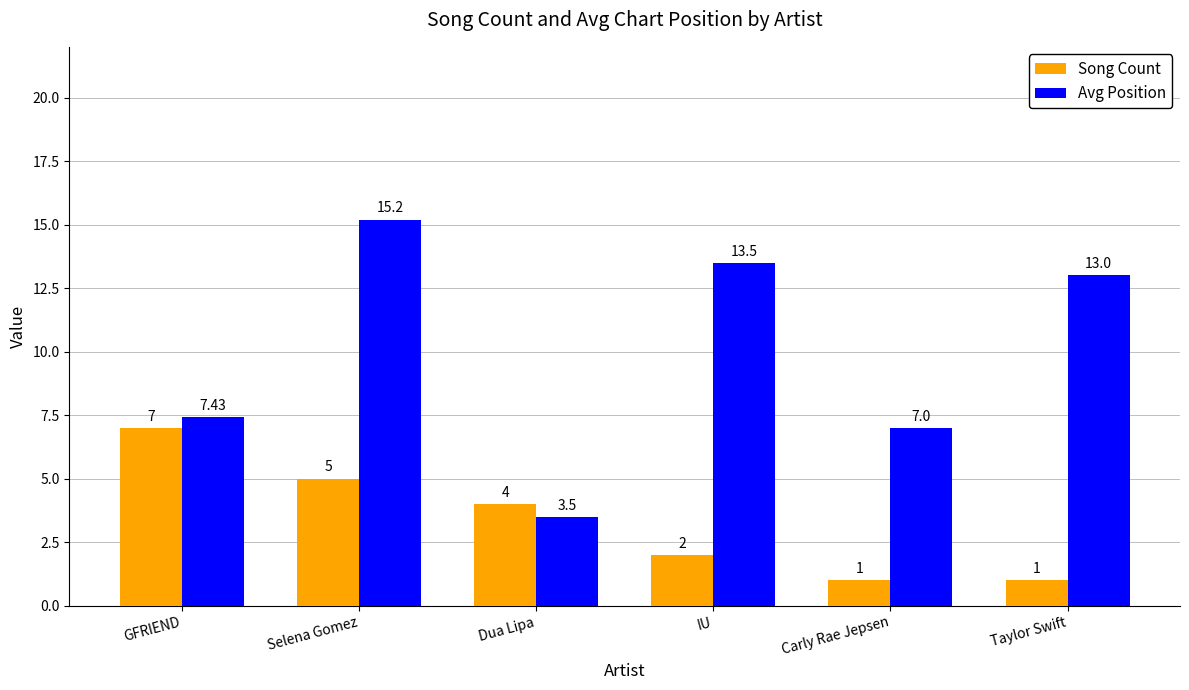

Where does the Song Count series first go above 4?

GFRIEND